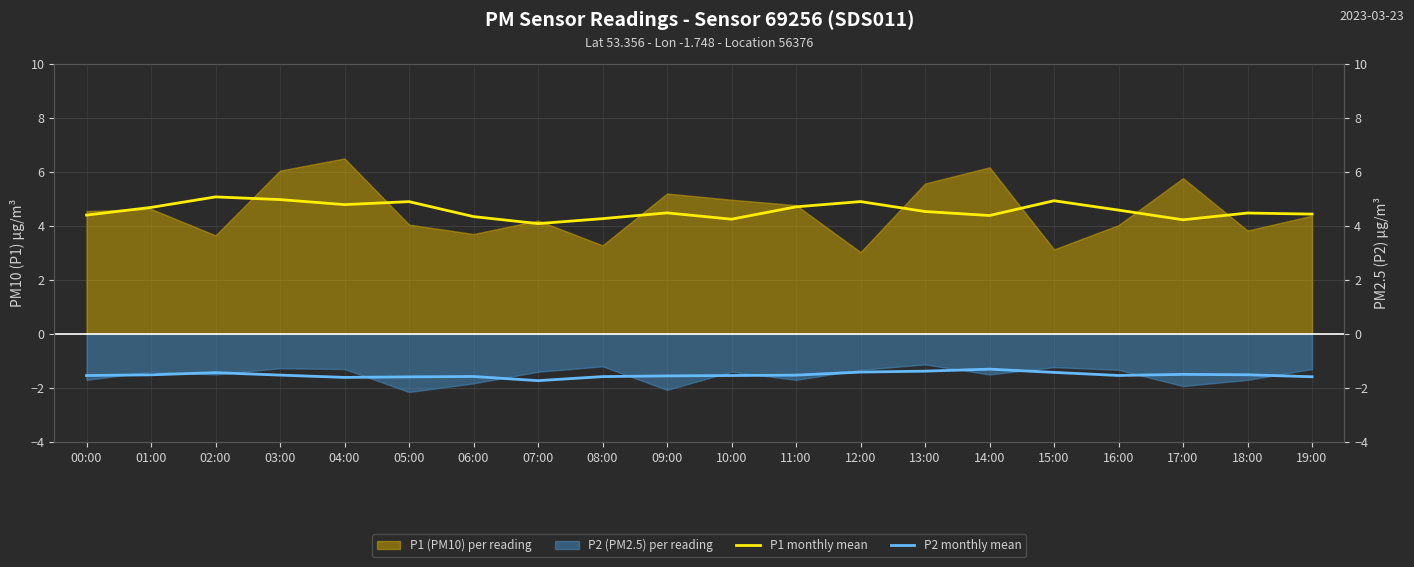

At which category does P1 monthly mean reach its first local valley?

04:00